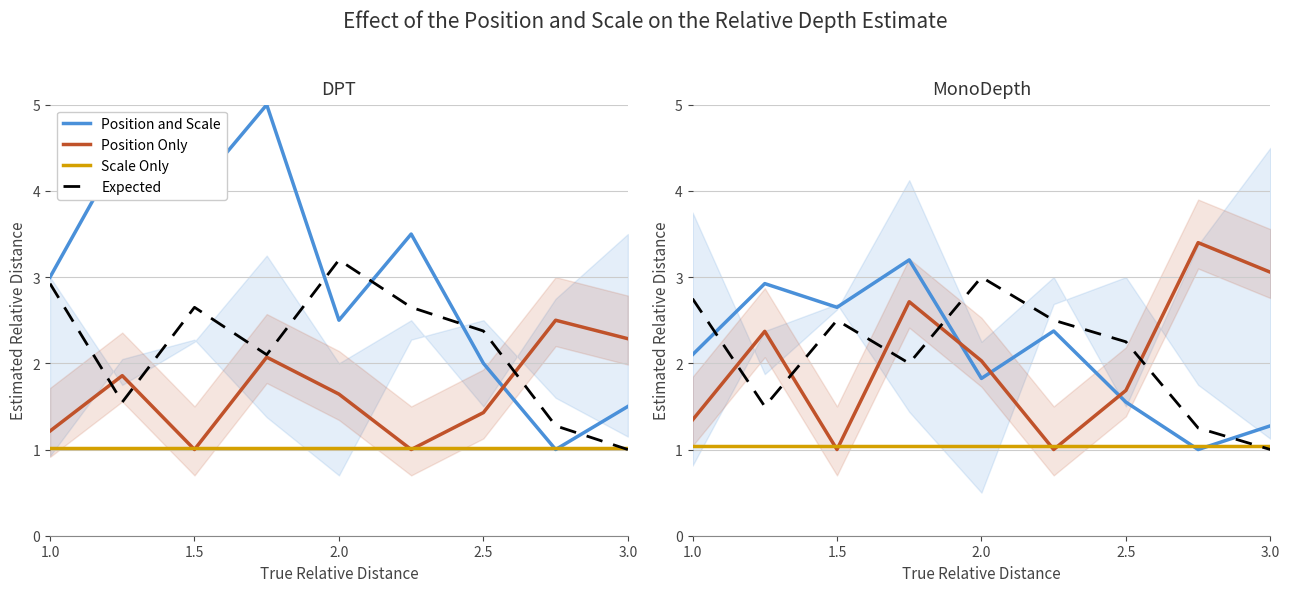

Which series ends up on top after the final intersection of Scale Only and Position Only?

Position Only